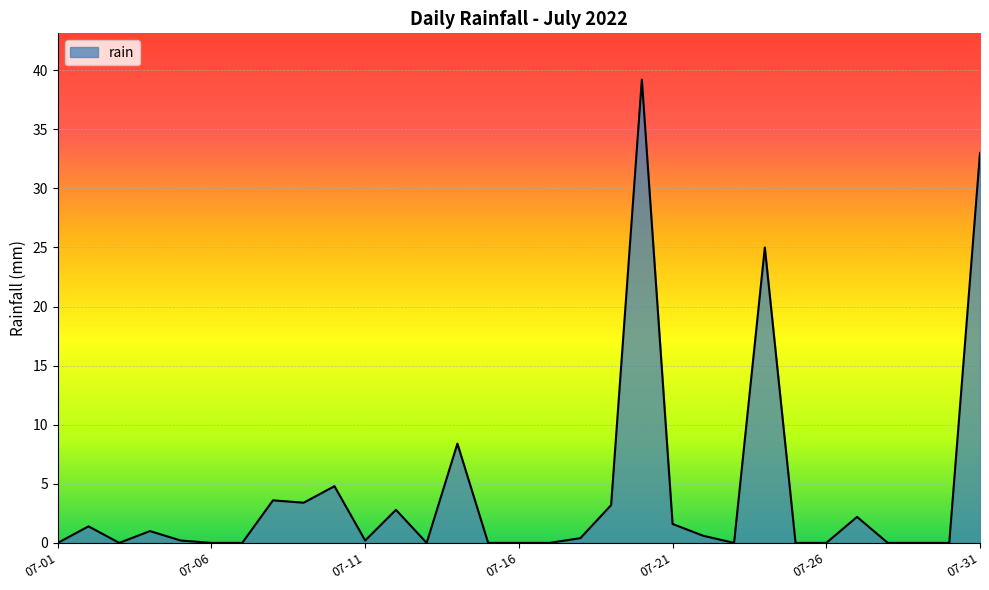

What is the difference between the maximum and minimum values?

39.2